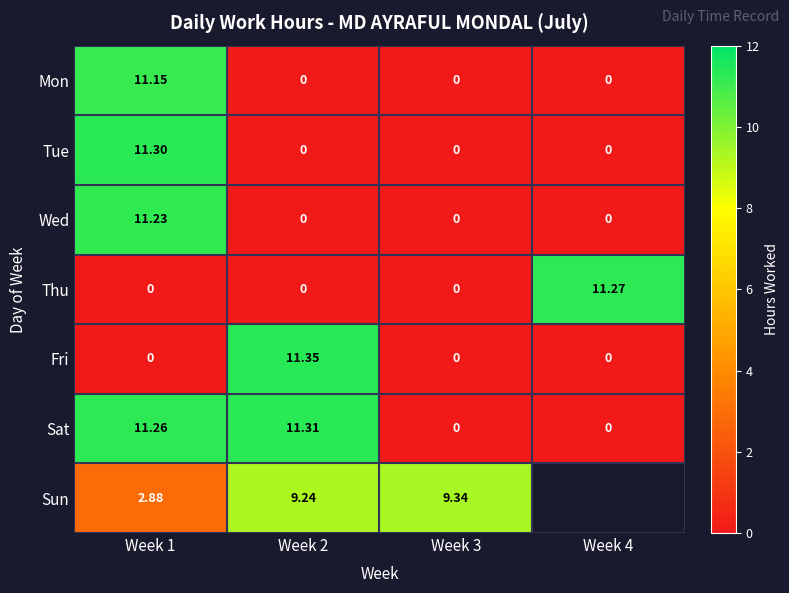

What is the total value across all series at Week 3?

9.3